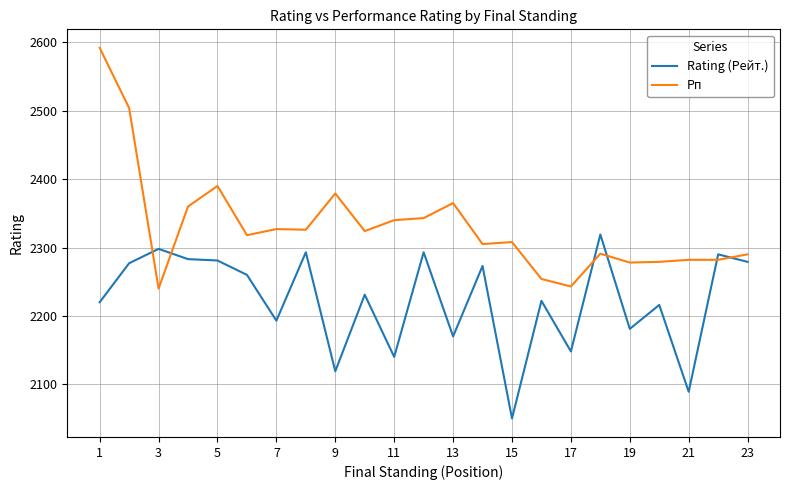

What is the minimum value shown in the chart?

2050